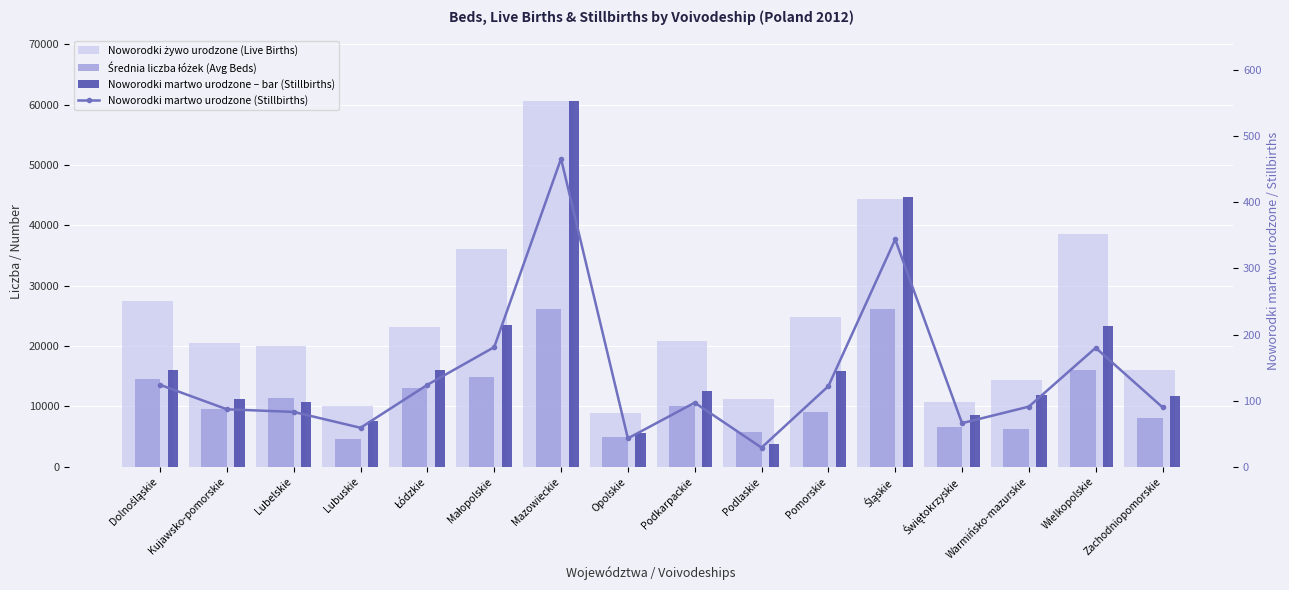

Rank the series by their average value, from highest to lowest.

Noworodki żywo urodzone (Live Births), Noworodki martwo urodzone – bar (Stillbirths), Średnia liczba łóżek (Avg Beds), Noworodki martwo urodzone (Stillbirths)